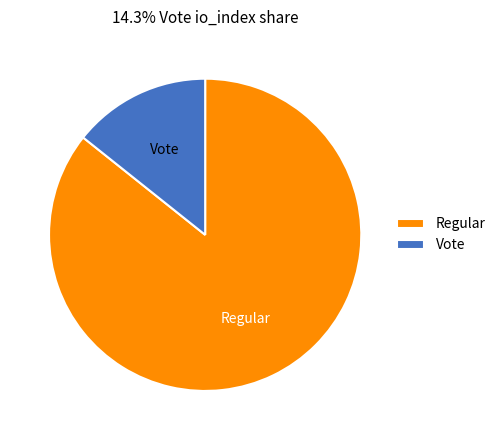

How many segments does this pie chart have?

2